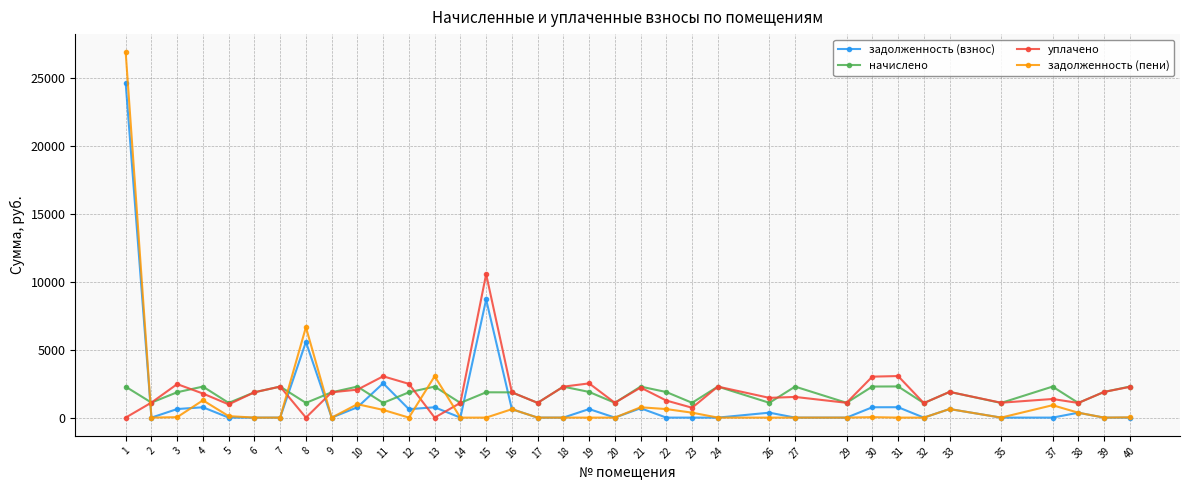

How many lines are shown in the chart?

4